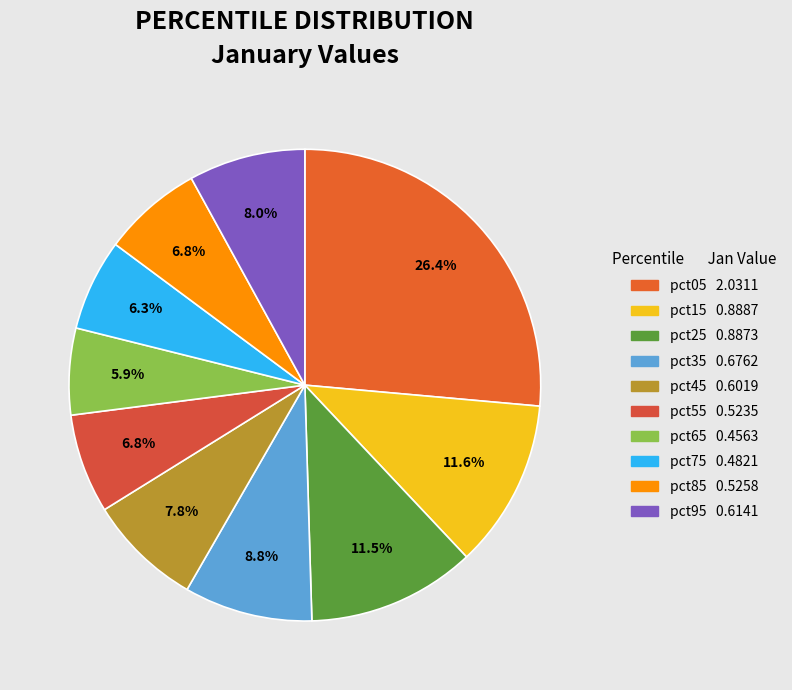

How much of the chart is everything except pct45?

92.2%